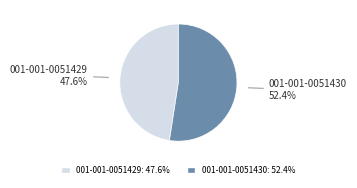

To the nearest percent, what is the difference between the largest and smallest slice percentages?

5%